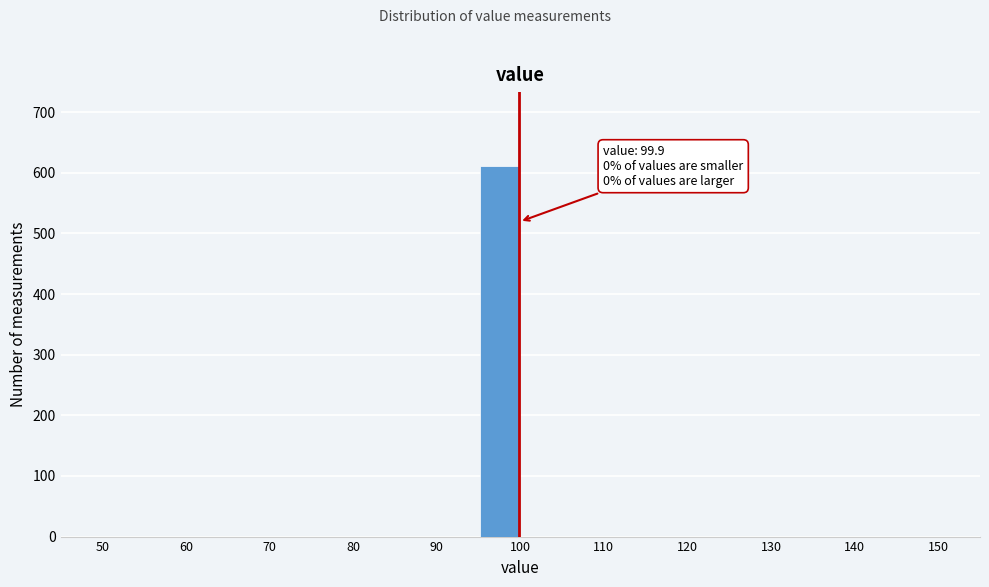

Over which range of the x-axis is the bar tallest?

95 to 100